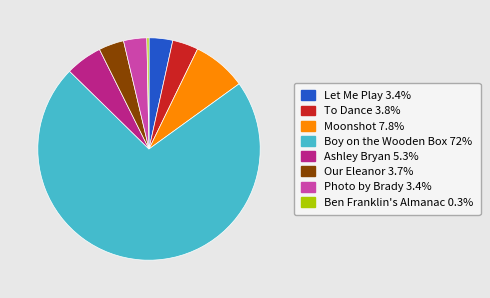

Approximately how many times larger is the value at Photo by Brady compared to Our Eleanor?

0.9